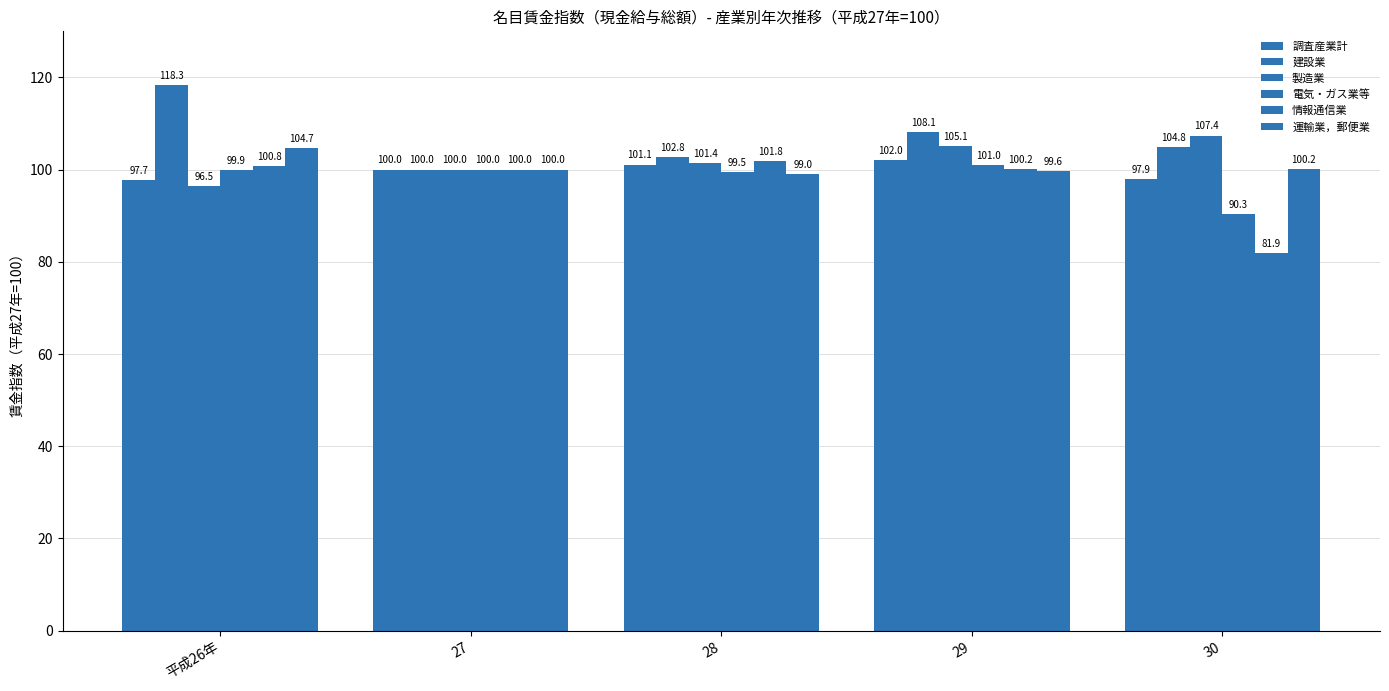

Are the bars horizontal?

No